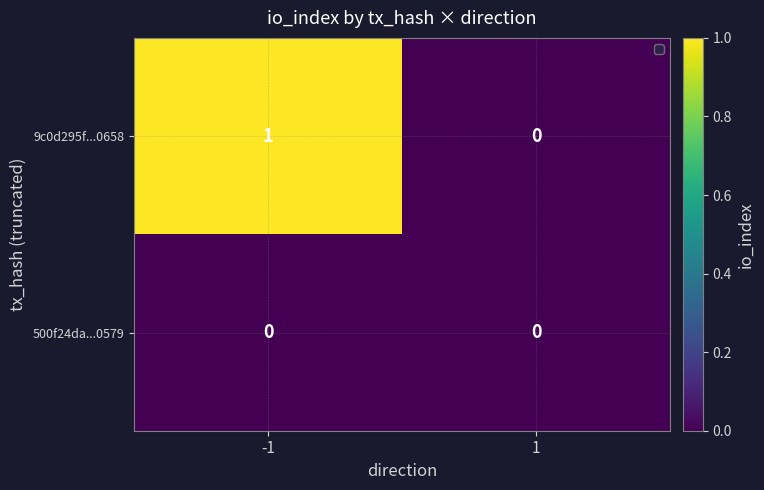

The value of 9c0d295f...0658 at 1 is -1. True or false?

False